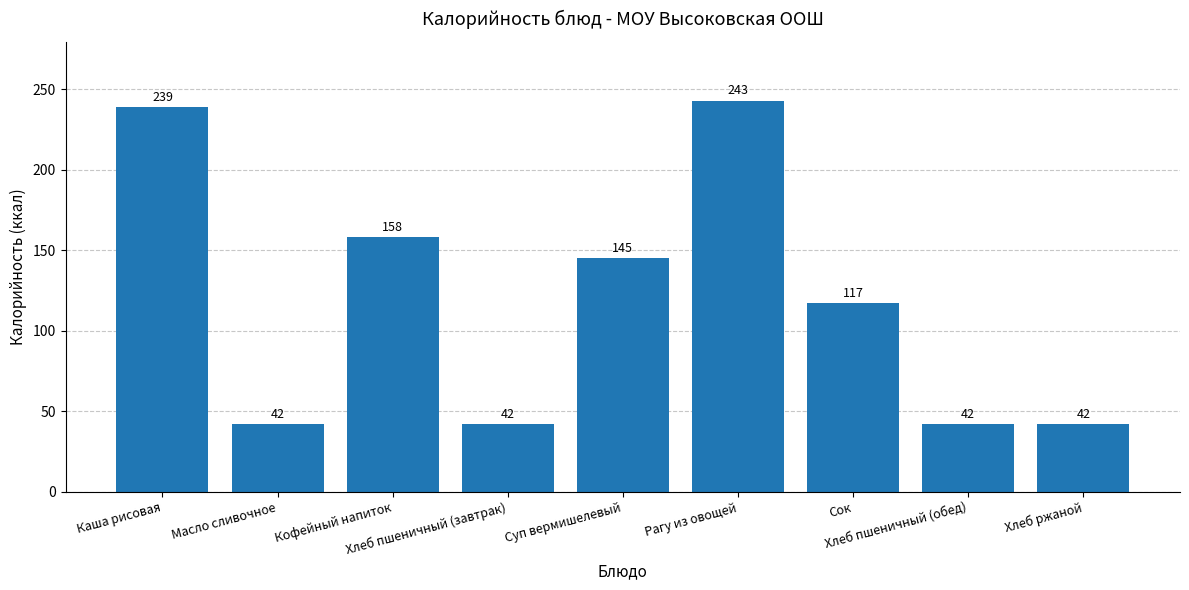

Reading right to left, list all the values displayed in this chart.

42	42	117	243	145	42	158	42	239